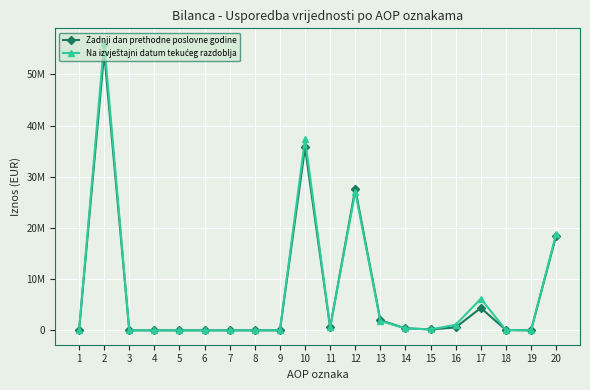

Reading left to right, transcribe all the data shown in this chart.

Zadnji dan prethodne poslovne godine: 0.0	54237653.9	1786.8	0.0	1219.2	0.0	567.6	0.0	0.0	35734175.9	574860.9	27607828.6	1948439.4	401430.8	181953.9	571702.5	4383106.7	64853.0	0.0	18501691.2
Na izvještajni datum tekućeg razdoblja: 0.0	56187157.0	1665.0	0.0	1097.0	0.0	568.0	0.0	0.0	37357676.0	574861.0	27083763.0	1818865.0	381767.0	175455.0	1082184.0	6175928.0	64853.0	0.0	18827816.0